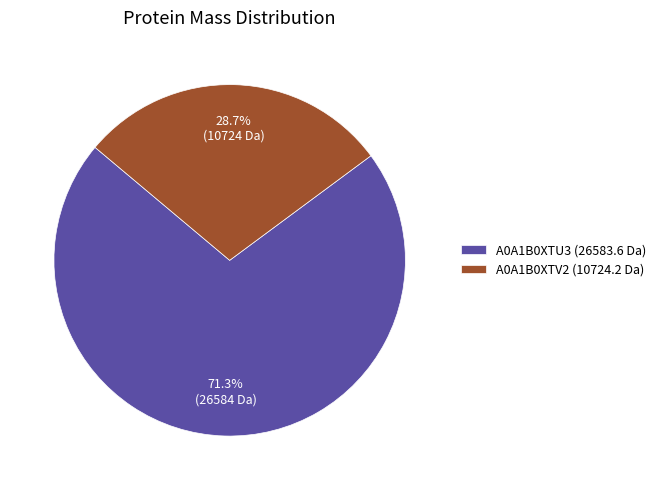

The A0A1B0XTU3 slice represents 71% of the pie. True or false?

True